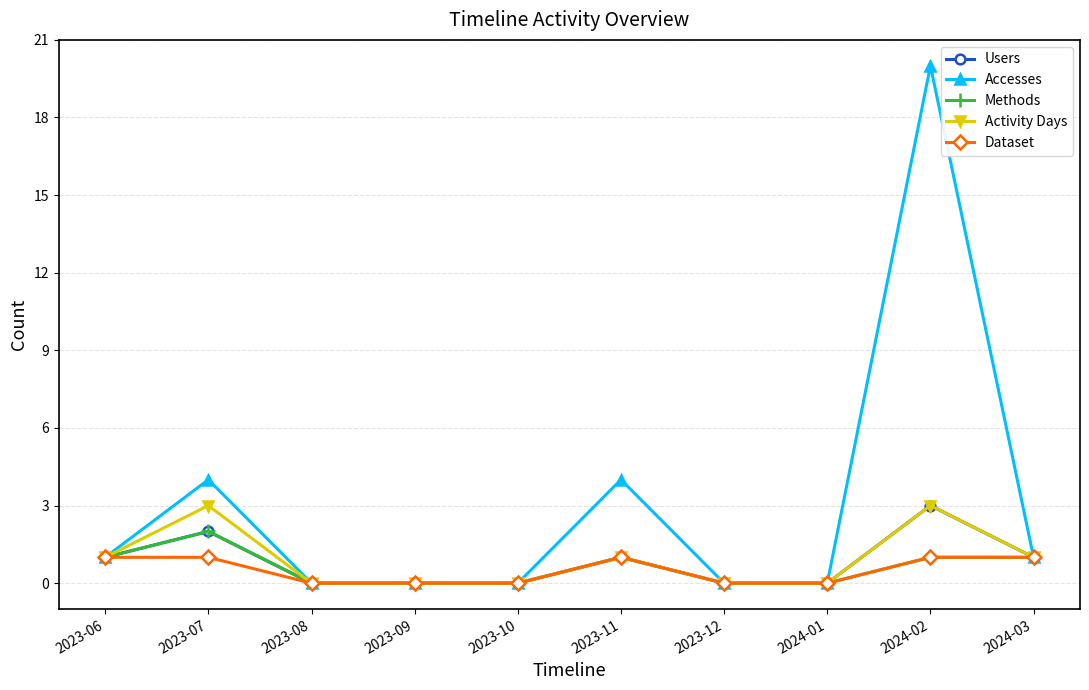

Reading left to right, what are all the values shown in this chart?

Users: 2023-06=1	2023-07=2	2023-08=0	2023-09=0	2023-10=0	2023-11=1	2023-12=0	2024-01=0	2024-02=3	2024-03=1
Accesses: 2023-06=1	2023-07=4	2023-08=0	2023-09=0	2023-10=0	2023-11=4	2023-12=0	2024-01=0	2024-02=20	2024-03=1
Methods: 2023-06=1	2023-07=2	2023-08=0	2023-09=0	2023-10=0	2023-11=1	2023-12=0	2024-01=0	2024-02=1	2024-03=1
Activity Days: 2023-06=1	2023-07=3	2023-08=0	2023-09=0	2023-10=0	2023-11=1	2023-12=0	2024-01=0	2024-02=3	2024-03=1
Dataset: 2023-06=1	2023-07=1	2023-08=0	2023-09=0	2023-10=0	2023-11=1	2023-12=0	2024-01=0	2024-02=1	2024-03=1